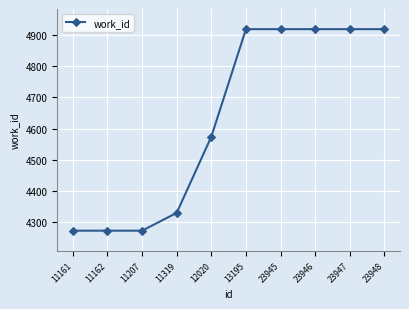

The chart shows a value of 4918 at 23948. True or false?

True